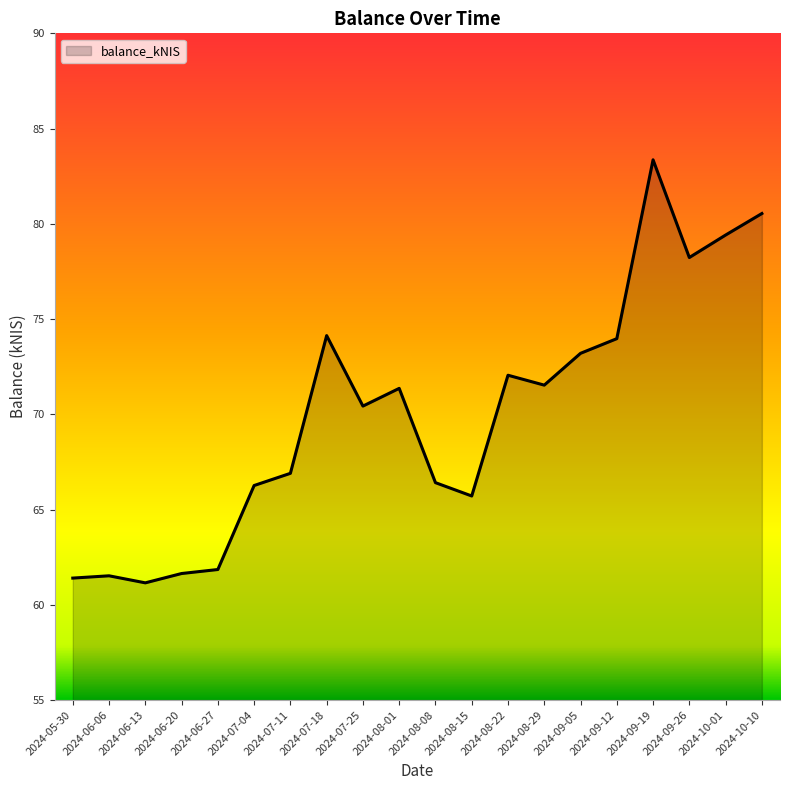

Between 2024-08-29 and 2024-07-25, which is larger?

2024-08-29